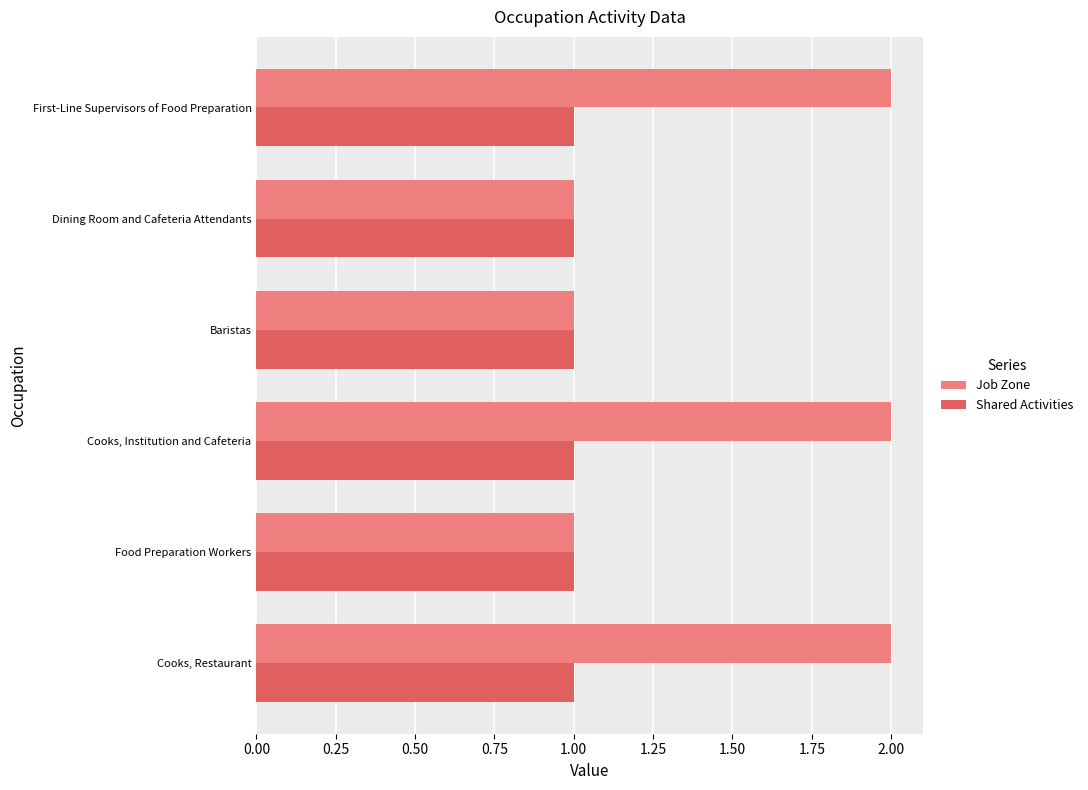

Count the number of categories in the chart.

6